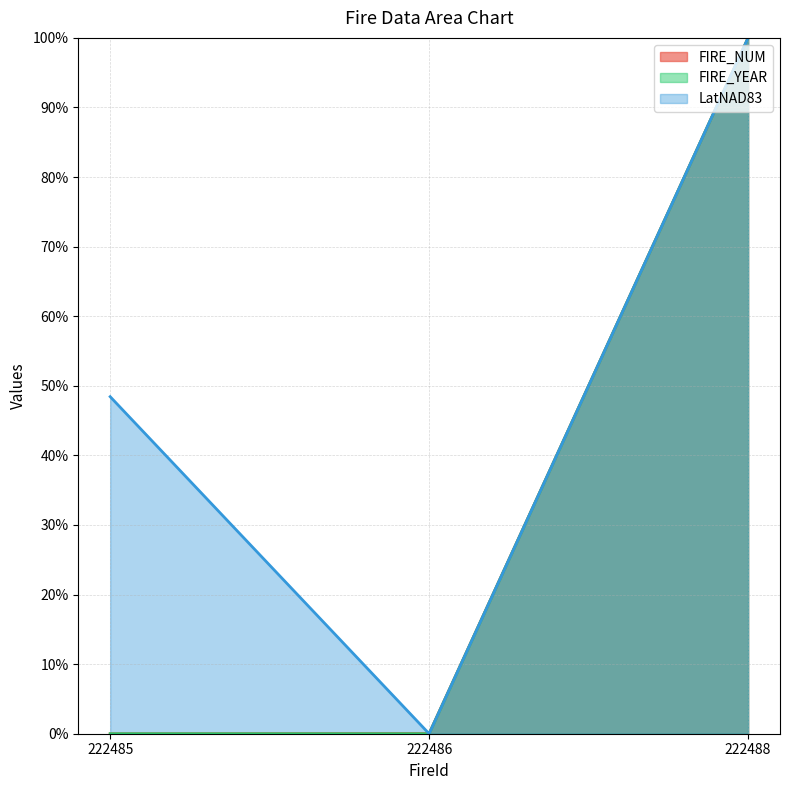

At which label is FIRE_YEAR (line) closest to 49?

222485